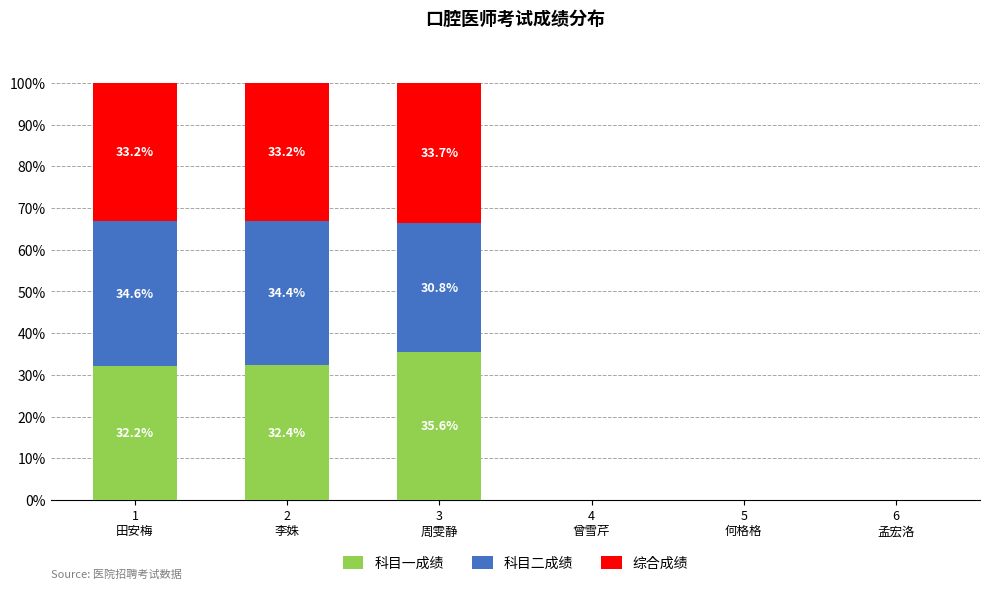

How many series are shown in this chart?

3